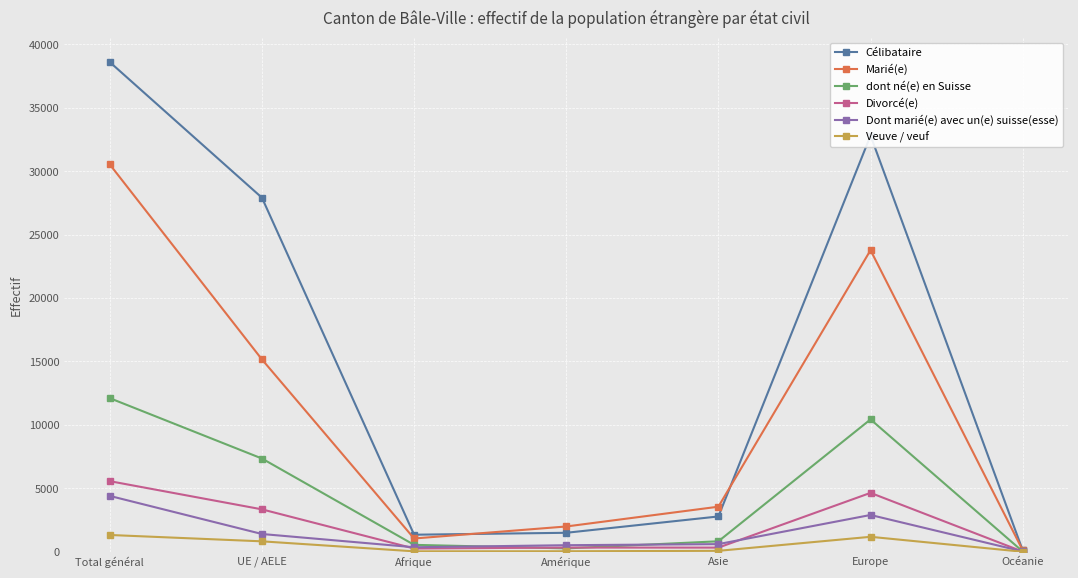

Is the value of dont né(e) en Suisse at UE / AELE greater than the value of Divorcé(e) at Asie?

Yes